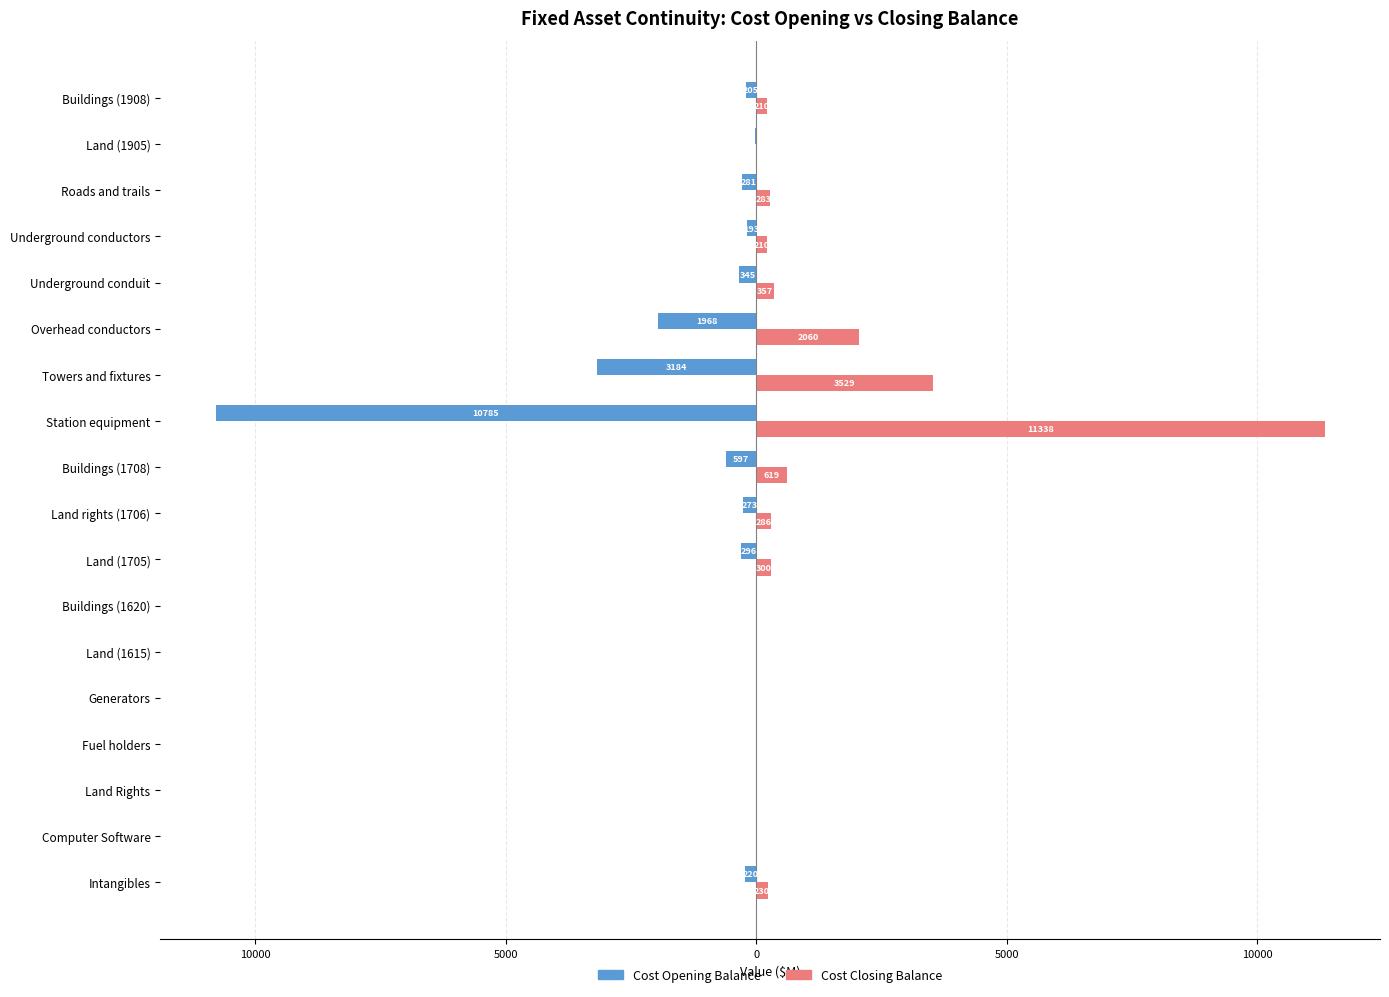

What are all the series names shown in the legend?

Cost Opening Balance, Cost Closing Balance